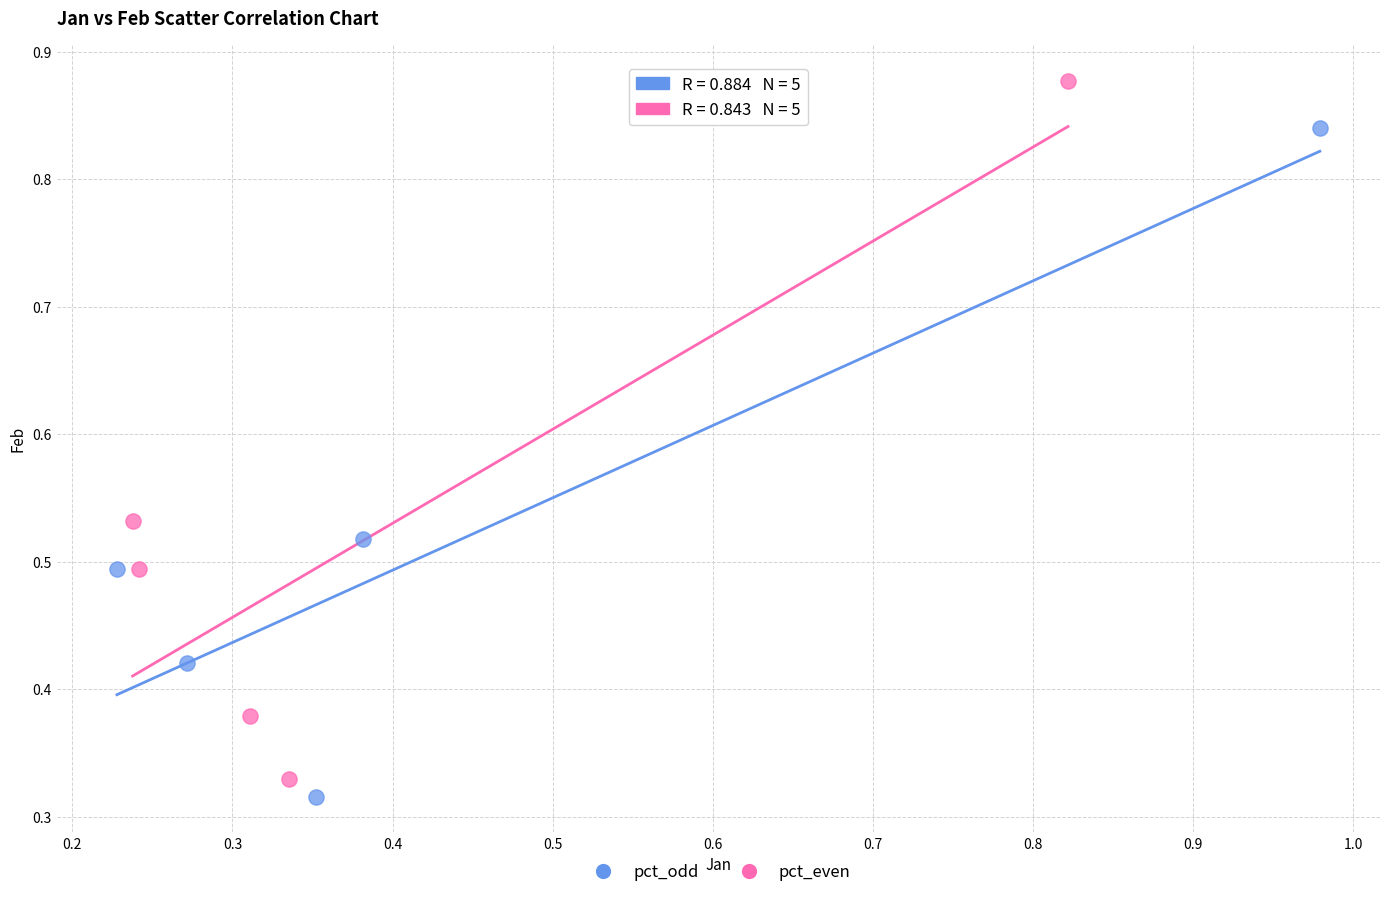

Which series has the largest Y range (max minus min)?

pct_even